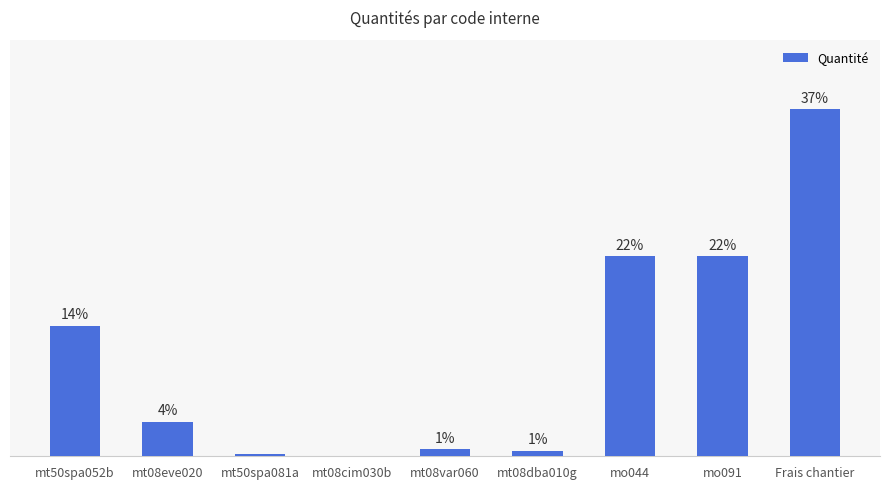

How many values are below 3?

4